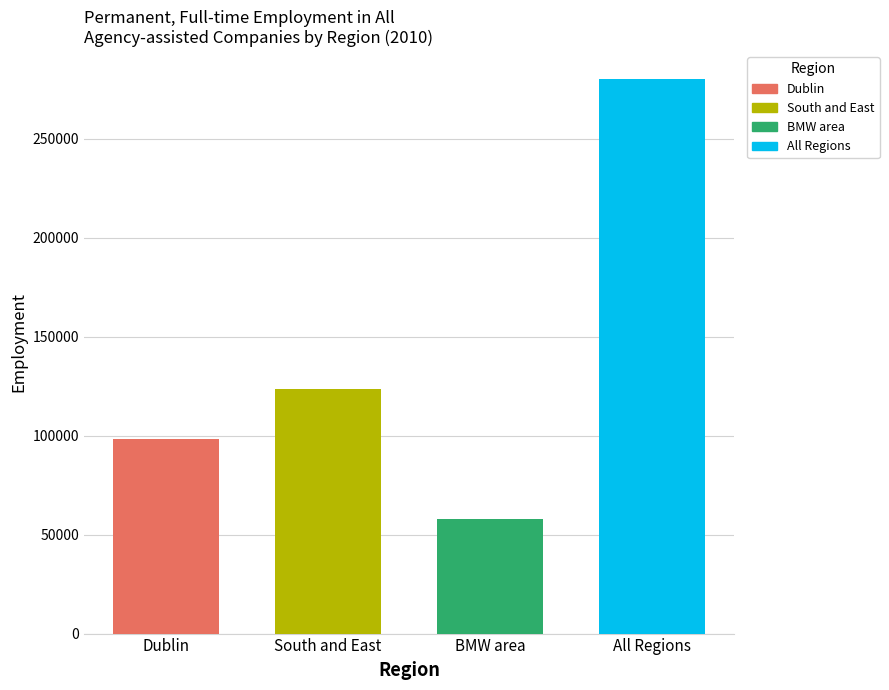

Which series has the largest range (max minus min)?

All Regions